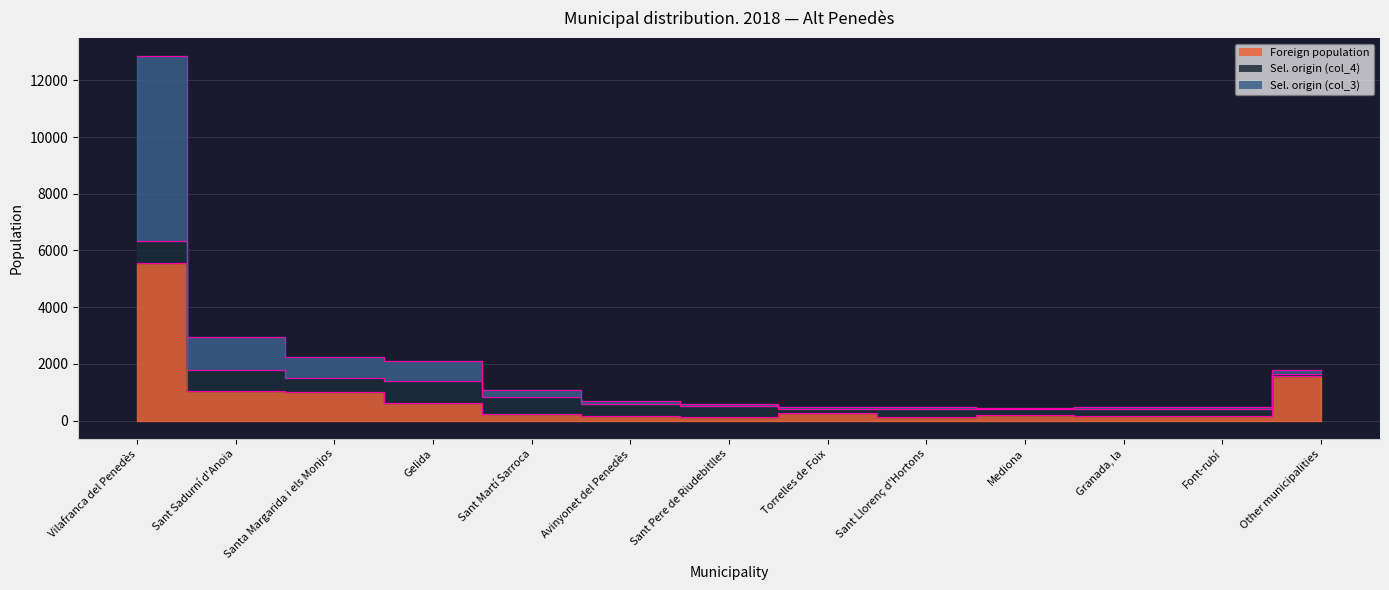

Where does the Foreign population (col_1) series first go above 251?

Vilafranca del Penedès